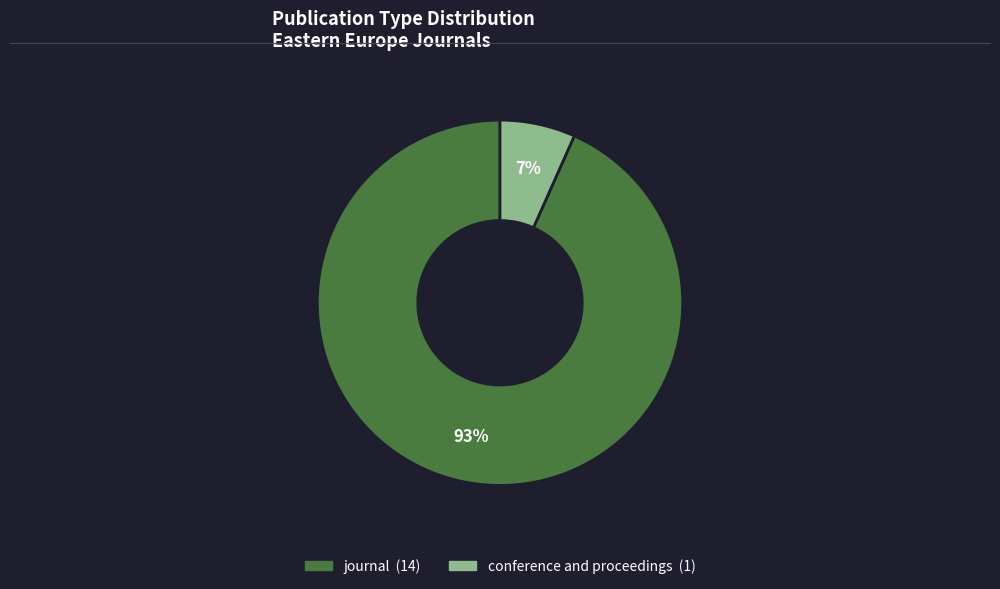

To the nearest percent, what percentage of the pie is conference and proceedings?

7%